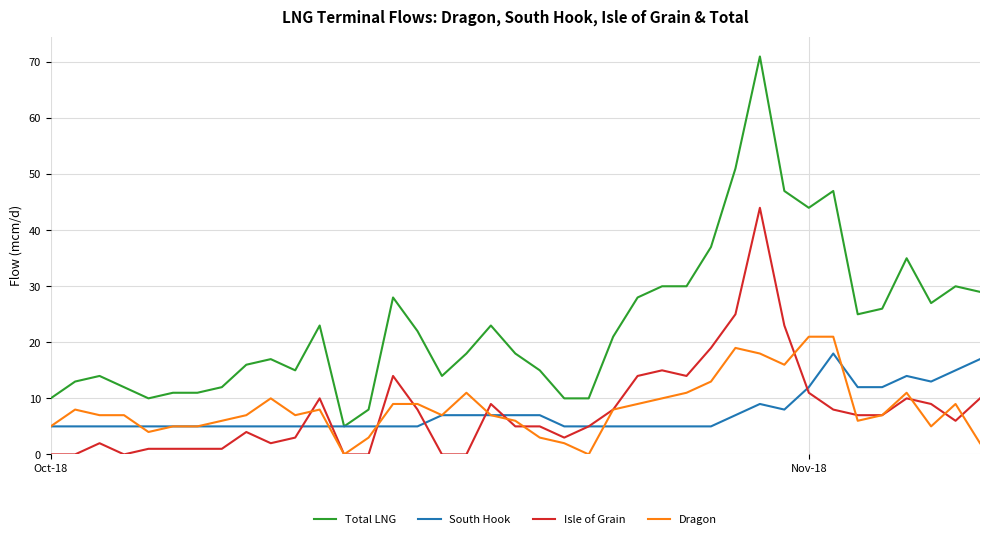

What is the highest value of the Total LNG series?

71